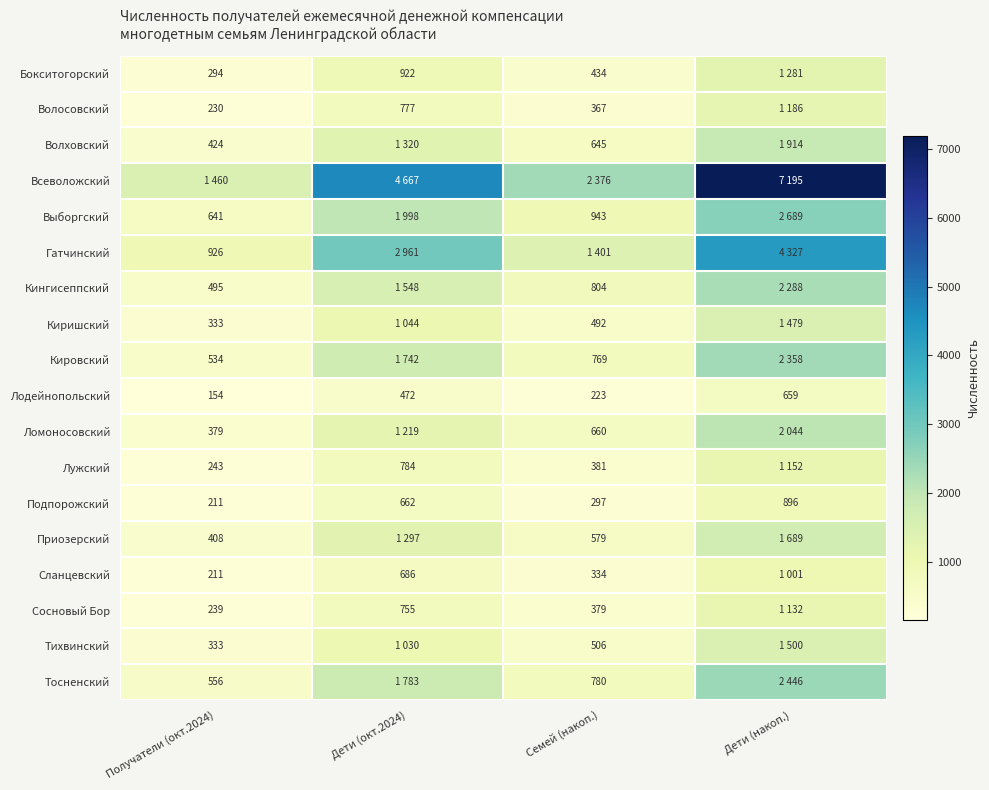

List the labels in order of Подпорожский value, largest first.

Дети (накоп.), Дети (окт.2024), Семей (накоп.), Получатели (окт.2024)